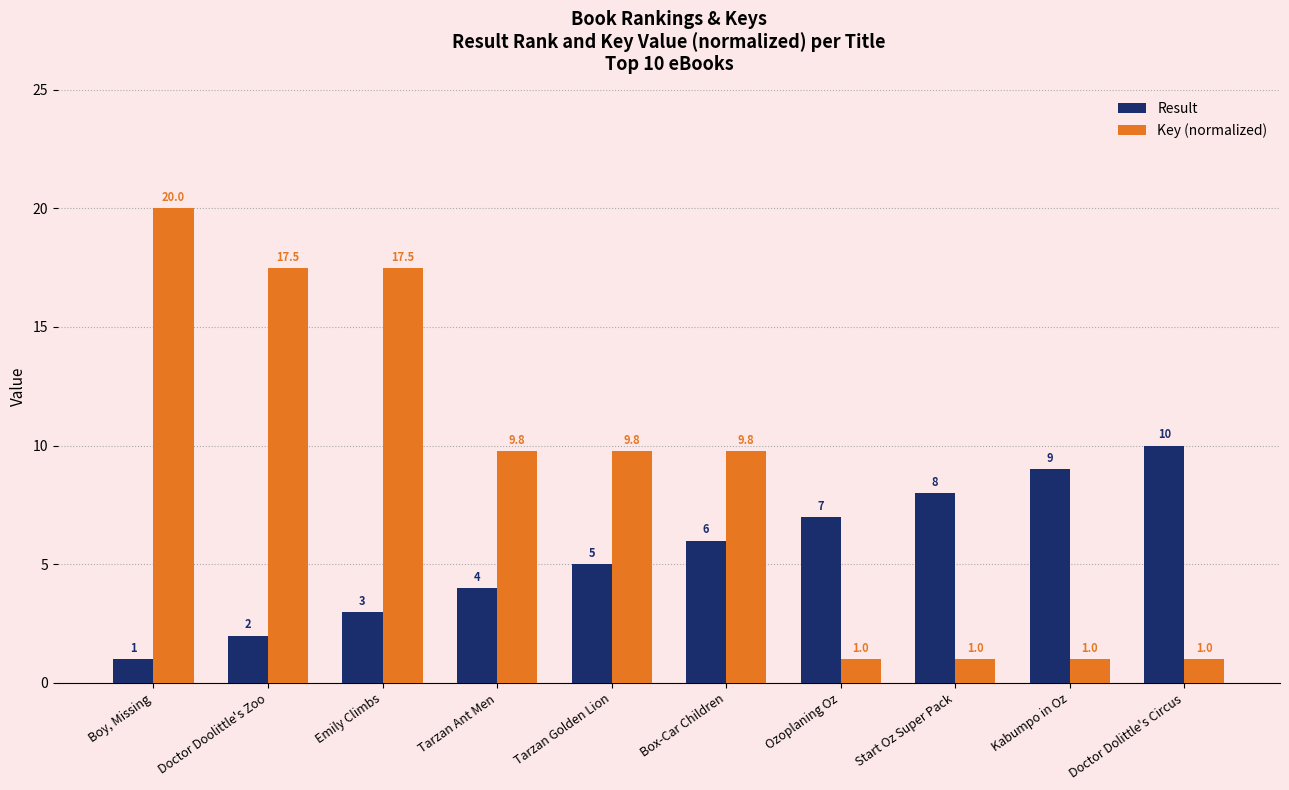

Is the value of Key (normalized) at Start Oz Super Pack greater than the value of Result at Tarzan Golden Lion?

No